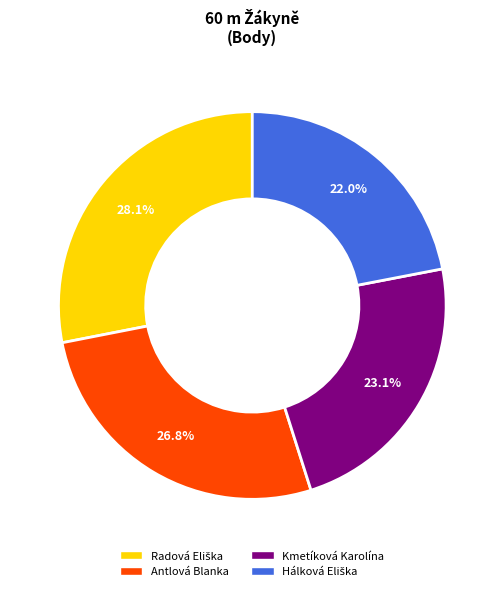

What is the ratio of the value at Antlová Blanka to the value at Kmetíková Karolína?

1.2